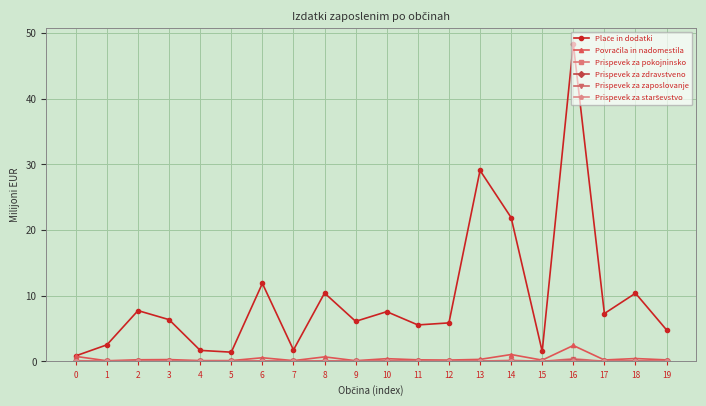

At which category is the sum across all series the highest?

16